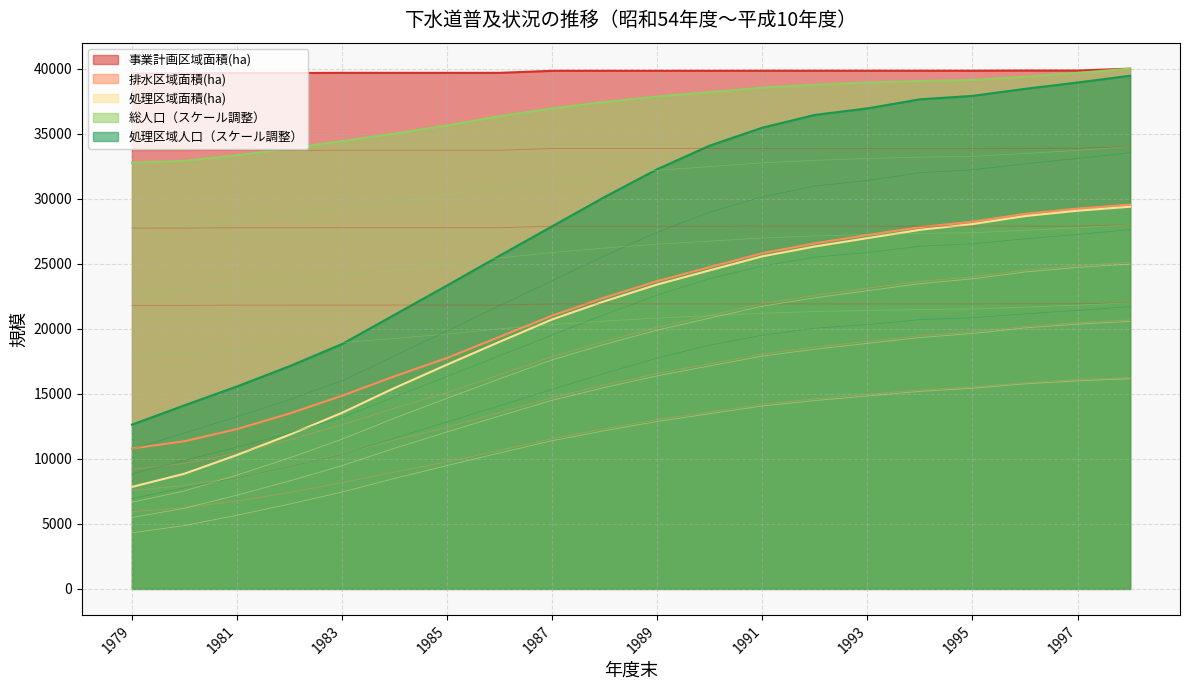

What is the value of the 排水区域面積(ha) point at the 13th from the left?

14205.1